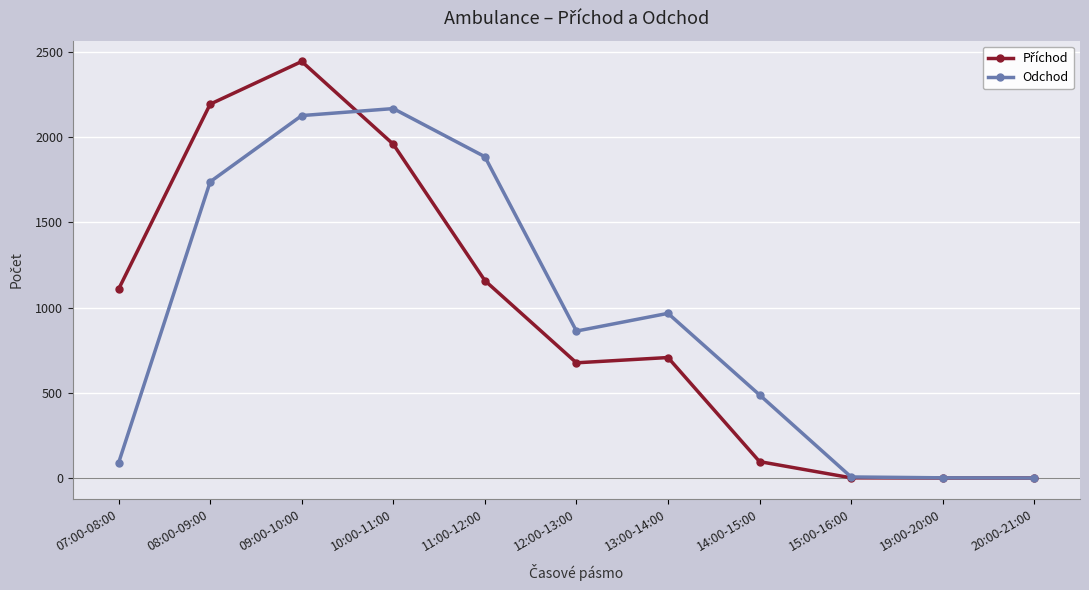

At how many categories does at least one series exceed 1306?

4